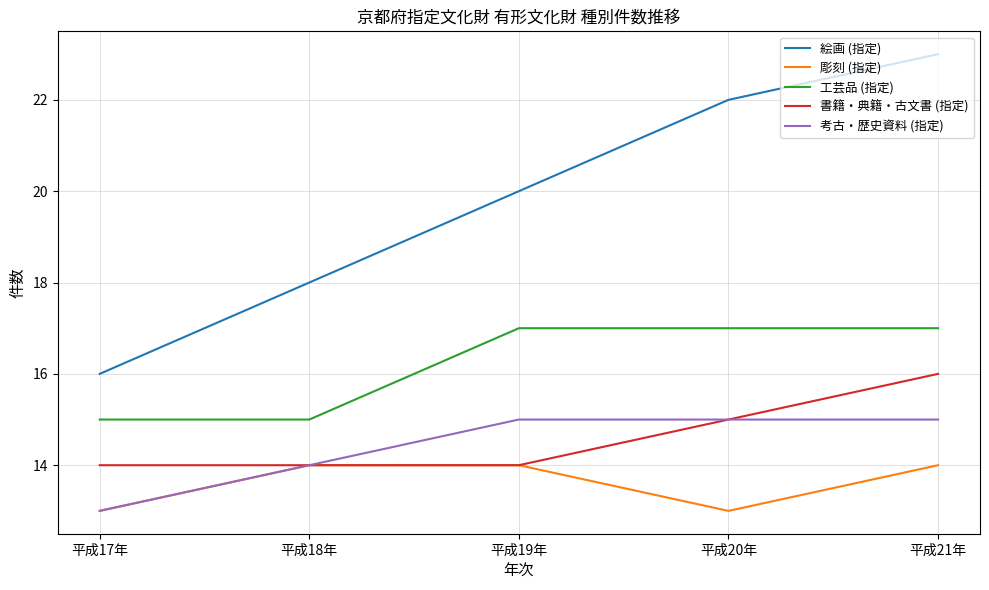

Which series changed the most between 平成17年 and 平成18年?

絵画 (指定)